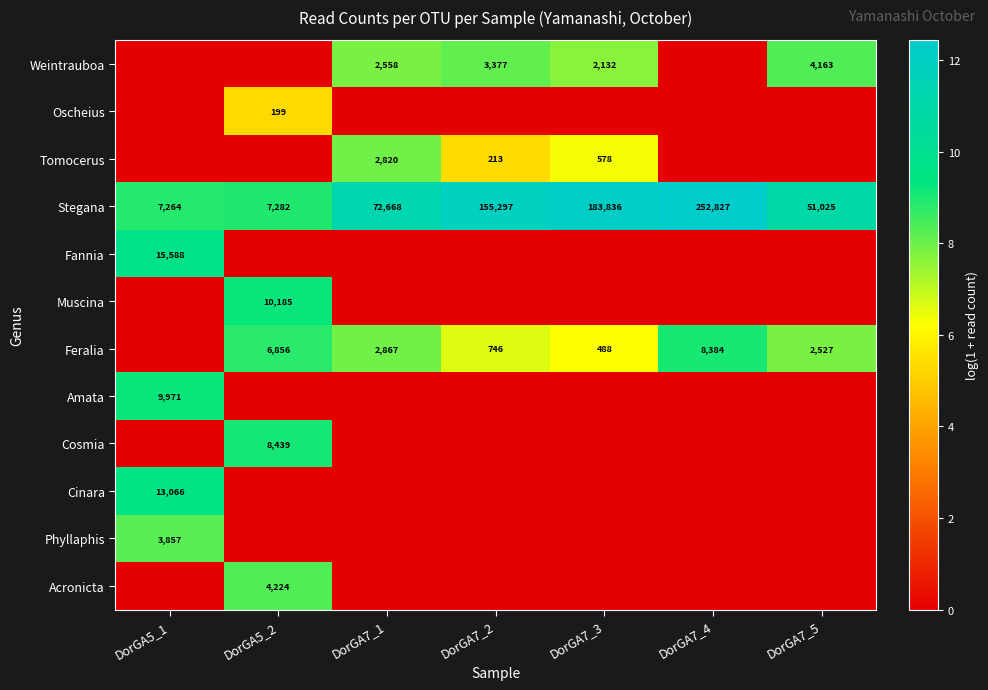

The Acronicta series shows -3.9 at DorGA7_1. True or false?

False